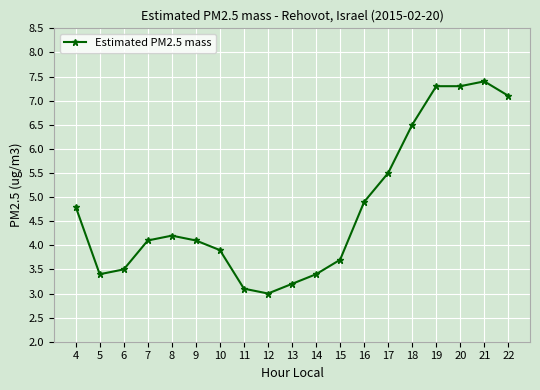

Does the chart display data point markers on the line(s)?

Yes